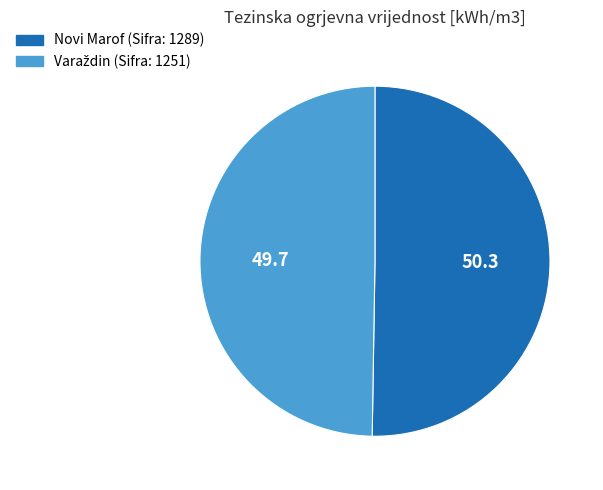

Does any single category account for the majority?

Yes